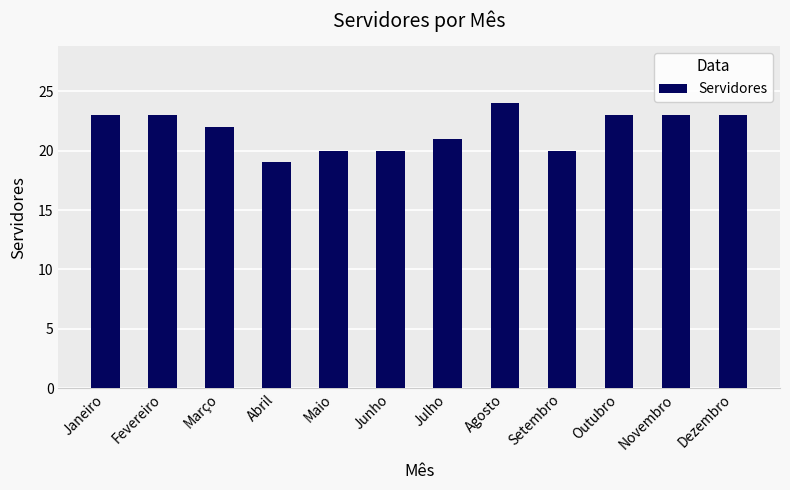

What is the difference between the values at Dezembro and Setembro?

3